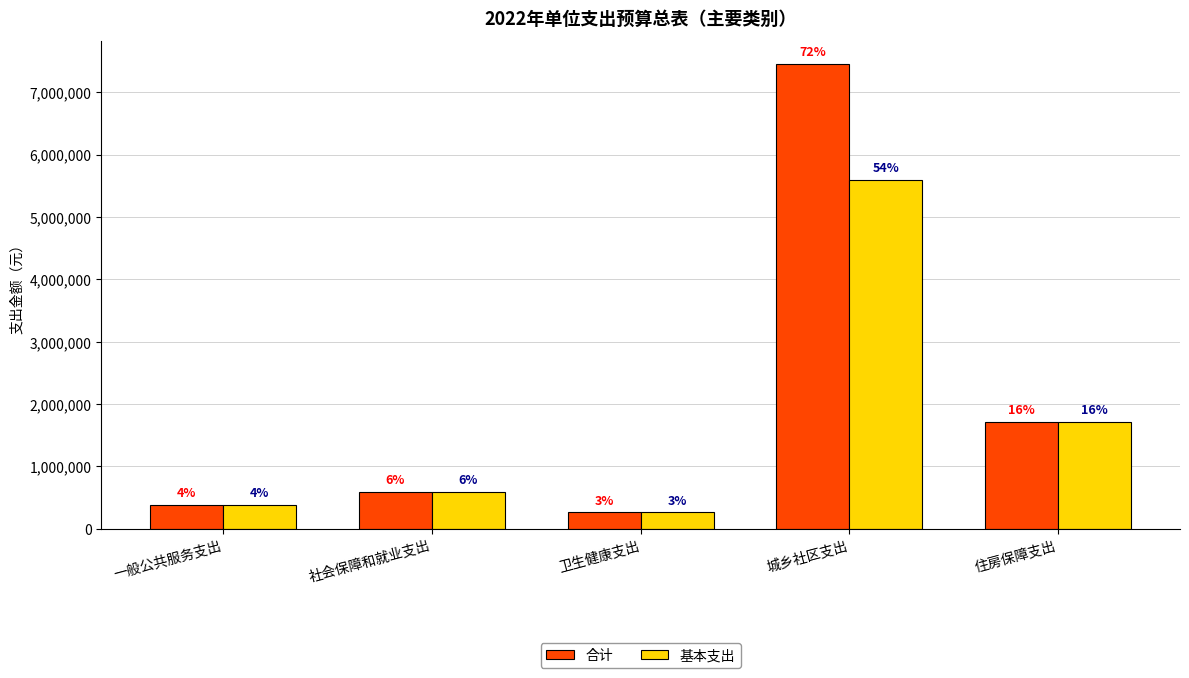

Rank the series by their average value, from highest to lowest.

合计, 基本支出